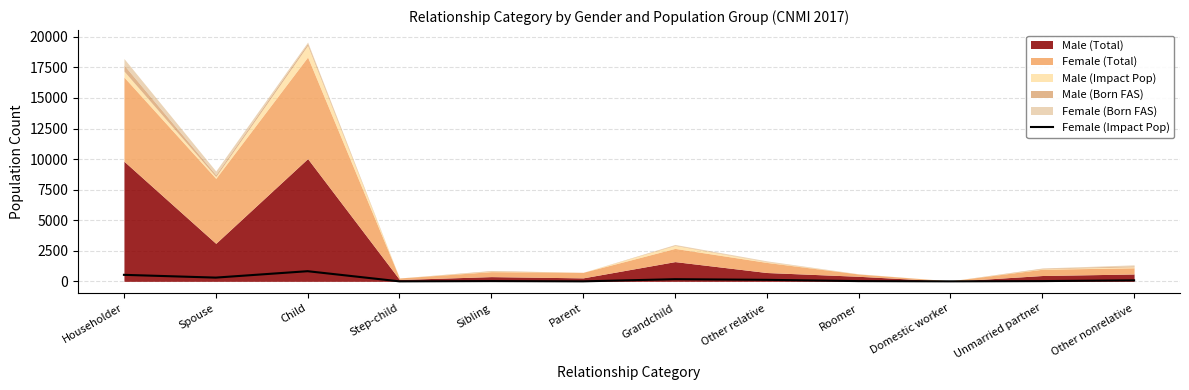

What is the sum of all values?

2111